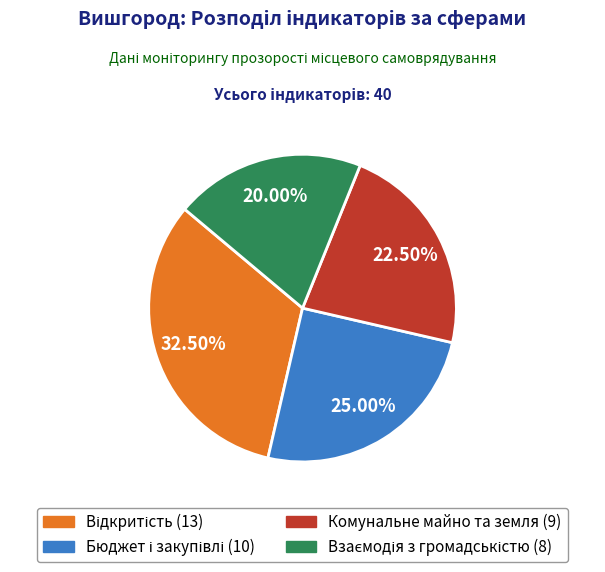

Is there a majority slice in this chart?

No